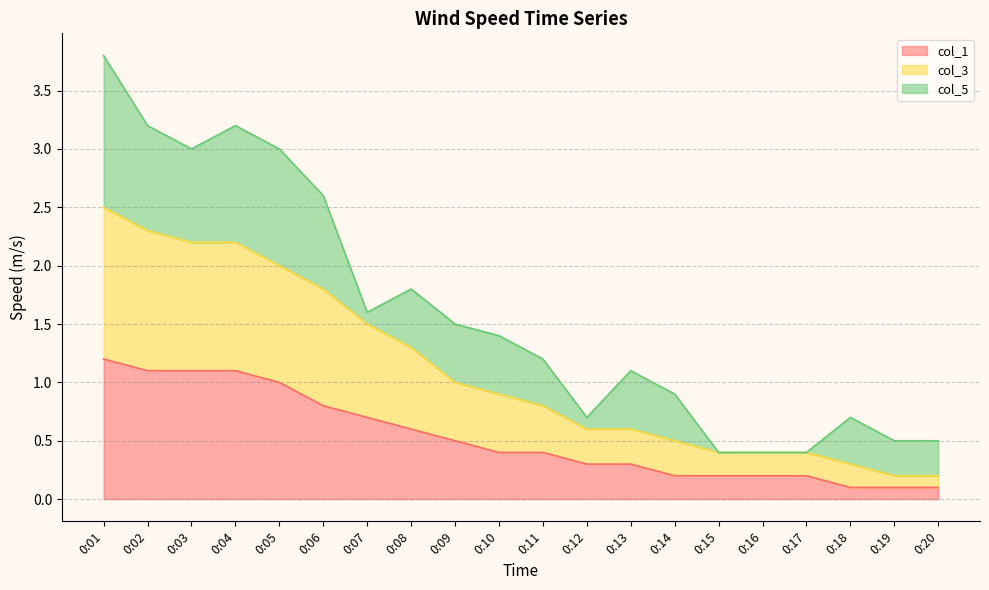

What is the sum of the col_3 values at 0:05 and 0:16?

2.4